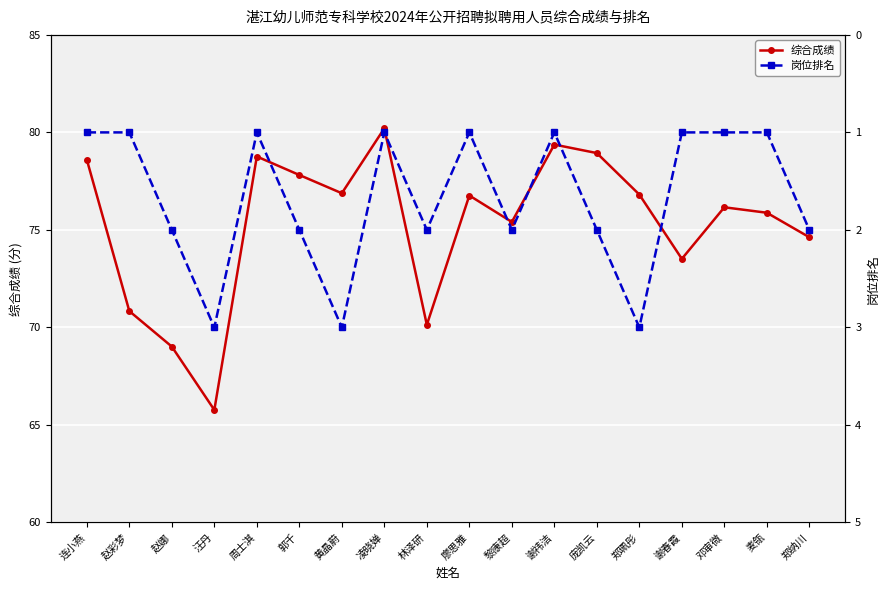

How many data points in 综合成绩 are less than 76?

8